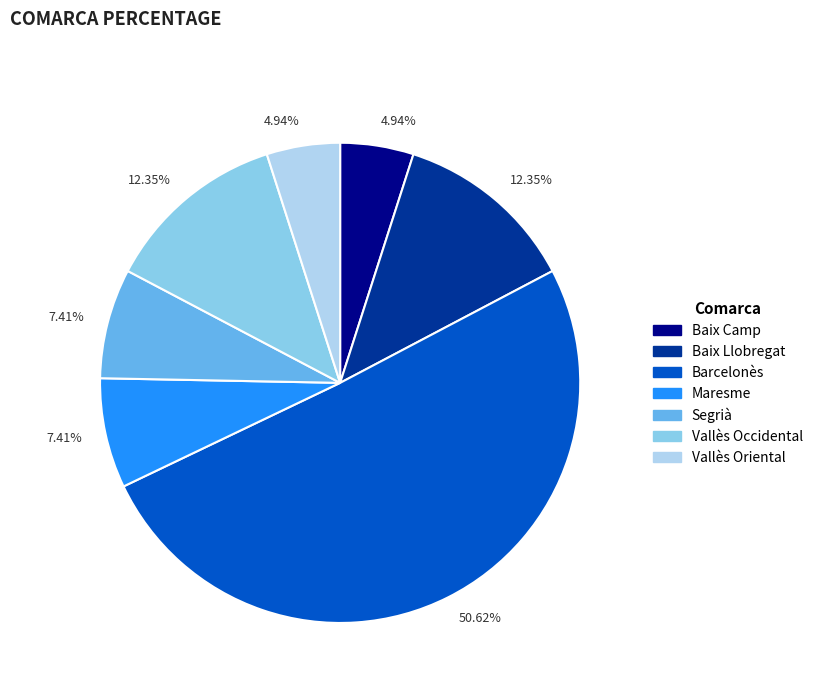

Count the number of slices in the pie.

7